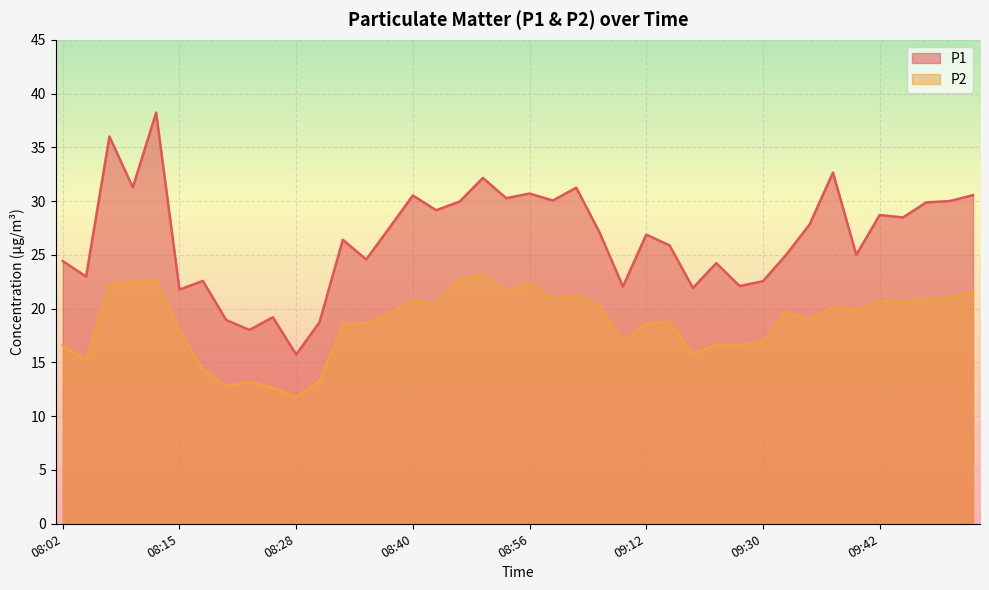

Which series has the widest spread of values?

P1